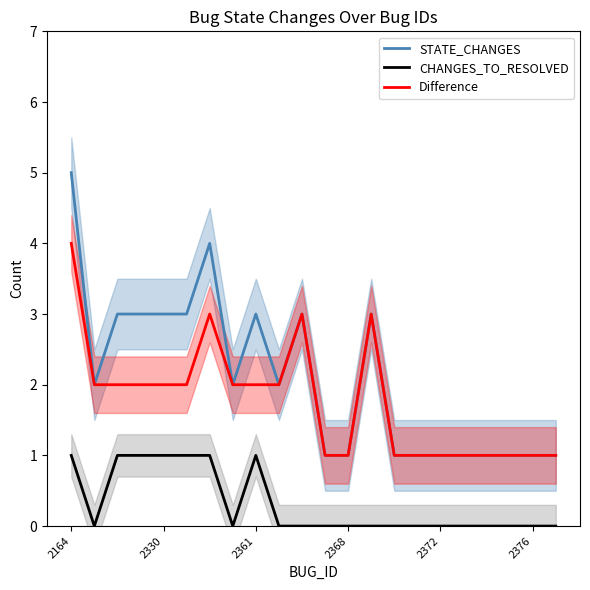

How many distinct data groups are displayed?

3